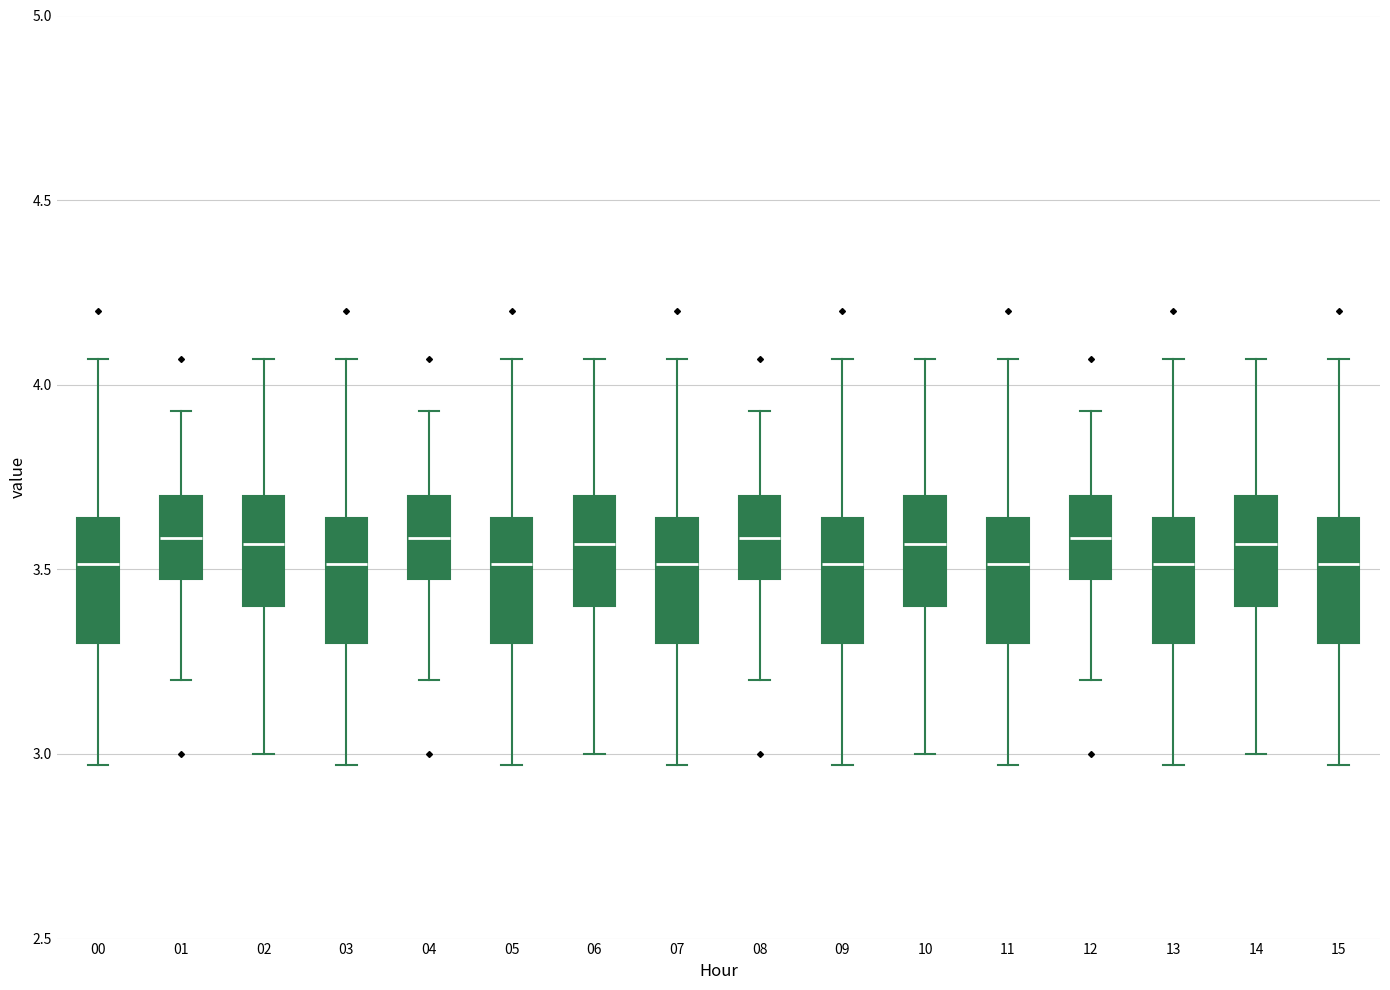

Reading left to right, transcribe this box plot: for each box, give where its median line is, the range the box spans, and where its two whiskers end, as read against the y-axis. The values are not printed on the chart, so give them approximately, as read against the axis.

00: median 3.50, box 3.30 to 3.65, whiskers 2.95 to 4.05
01: median 3.60, box 3.50 to 3.70, whiskers 3.20 to 3.95
02: median 3.55, box 3.40 to 3.70, whiskers 3.00 to 4.05
03: median 3.50, box 3.30 to 3.65, whiskers 2.95 to 4.05
04: median 3.60, box 3.50 to 3.70, whiskers 3.20 to 3.95
05: median 3.50, box 3.30 to 3.65, whiskers 2.95 to 4.05
06: median 3.55, box 3.40 to 3.70, whiskers 3.00 to 4.05
07: median 3.50, box 3.30 to 3.65, whiskers 2.95 to 4.05
08: median 3.60, box 3.50 to 3.70, whiskers 3.20 to 3.95
09: median 3.50, box 3.30 to 3.65, whiskers 2.95 to 4.05
10: median 3.55, box 3.40 to 3.70, whiskers 3.00 to 4.05
11: median 3.50, box 3.30 to 3.65, whiskers 2.95 to 4.05
12: median 3.60, box 3.50 to 3.70, whiskers 3.20 to 3.95
13: median 3.50, box 3.30 to 3.65, whiskers 2.95 to 4.05
14: median 3.55, box 3.40 to 3.70, whiskers 3.00 to 4.05
15: median 3.50, box 3.30 to 3.65, whiskers 2.95 to 4.05